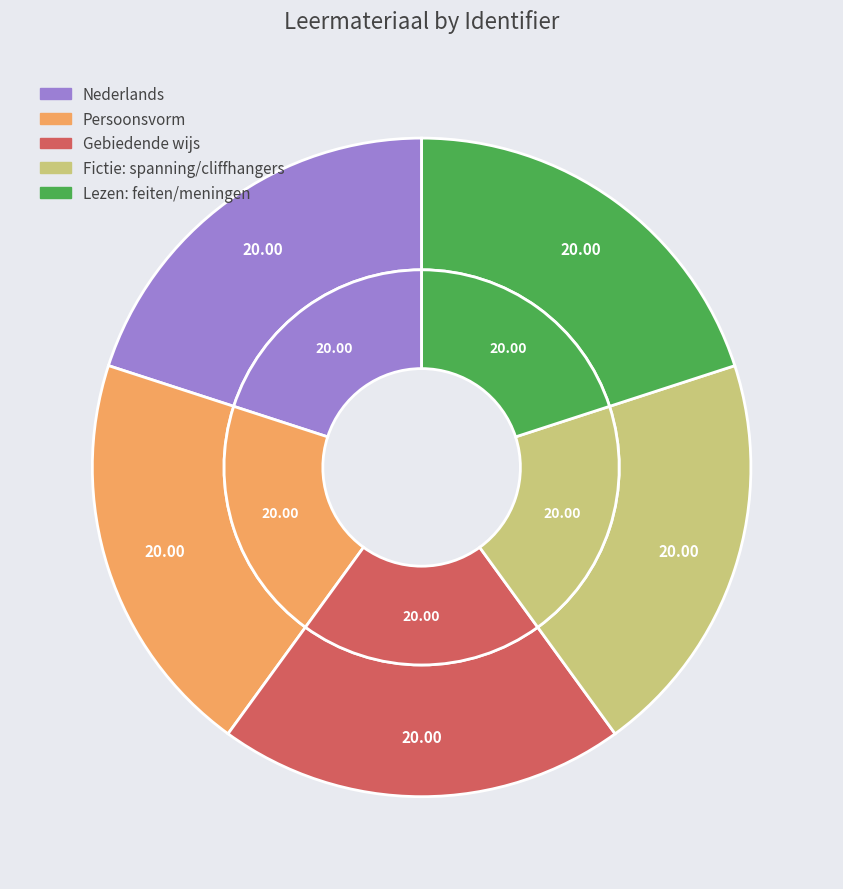

Combined, what portion of the pie is Gebiedende wijs and Nederlands?

40.0%